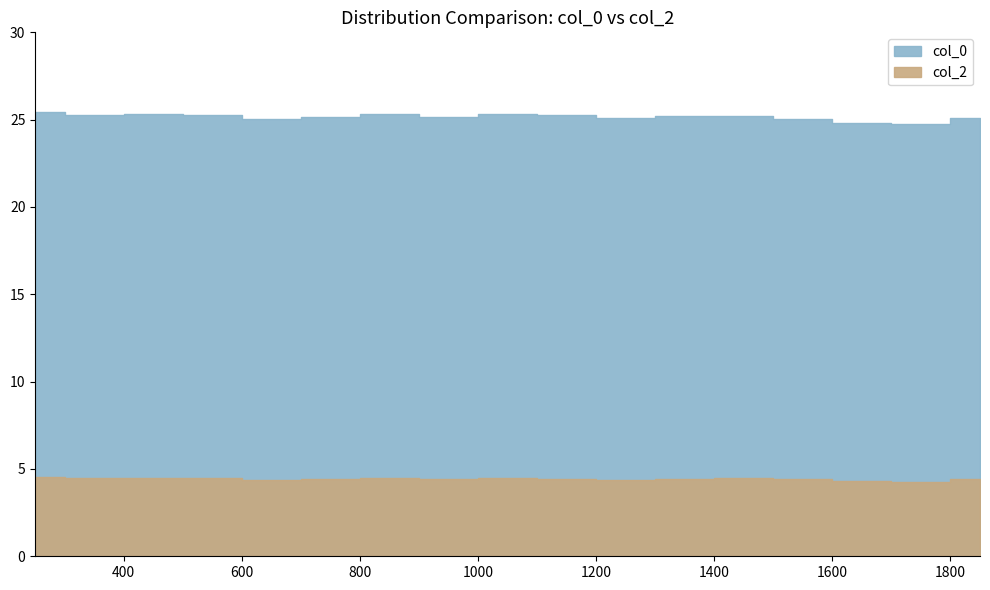

What is the lowest value of the col_2 series?

4.2